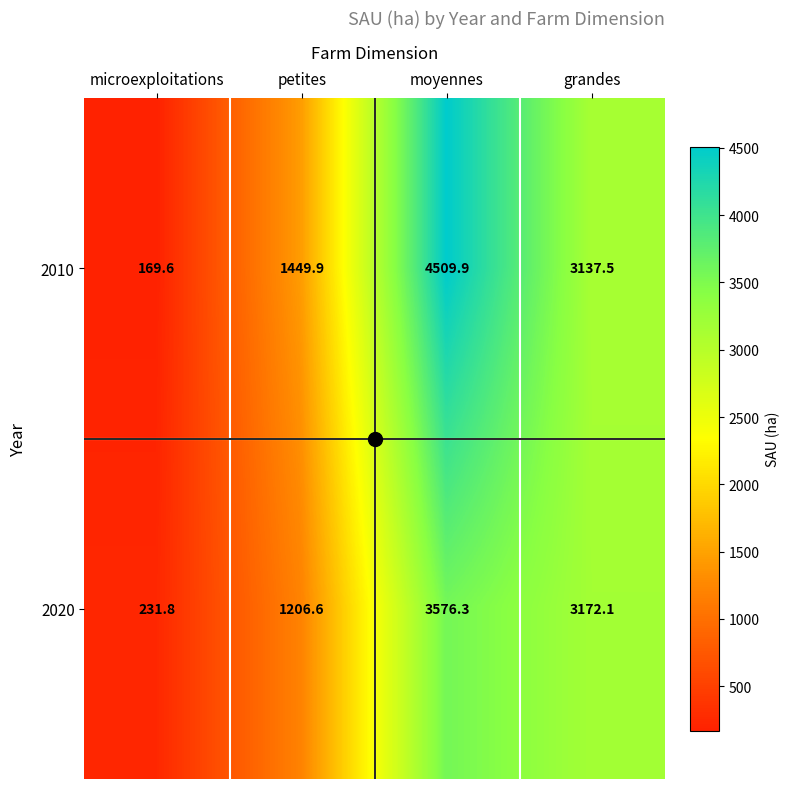

How many data points in 2010 are above 3137?

2